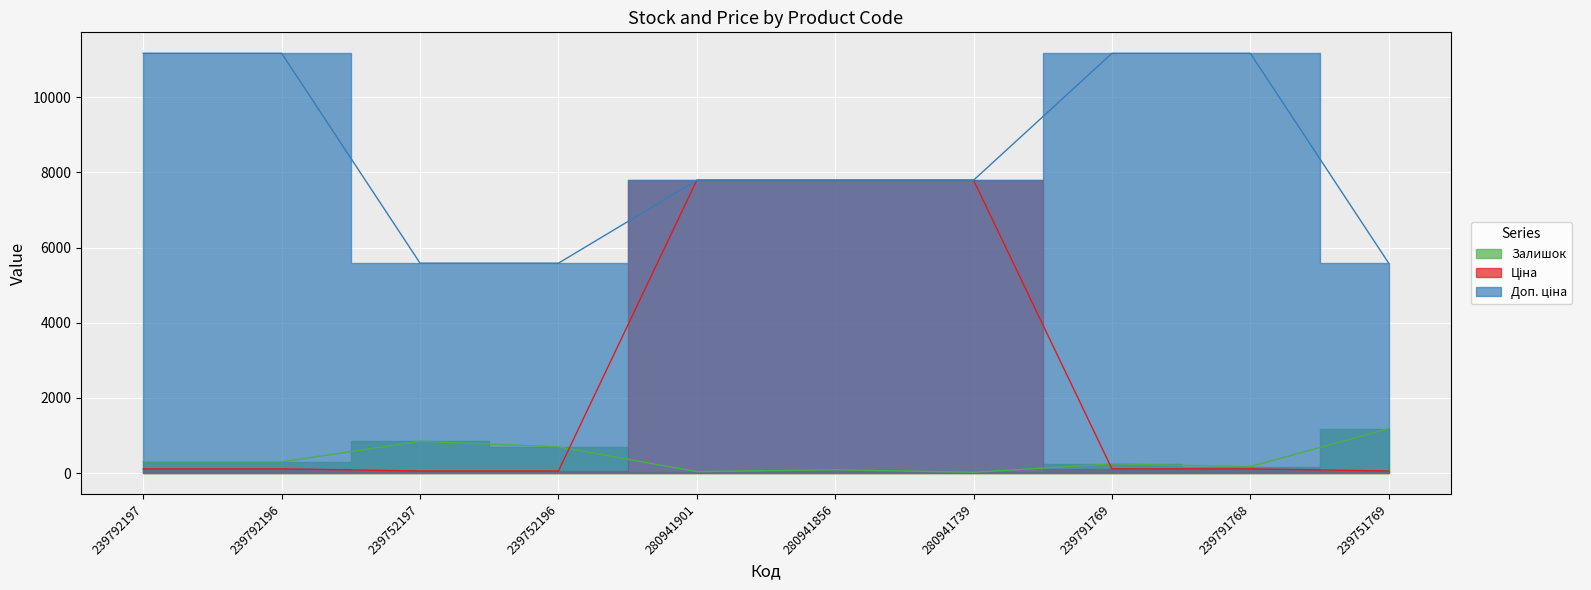

What is the label of the 2nd point from the left?

239792196